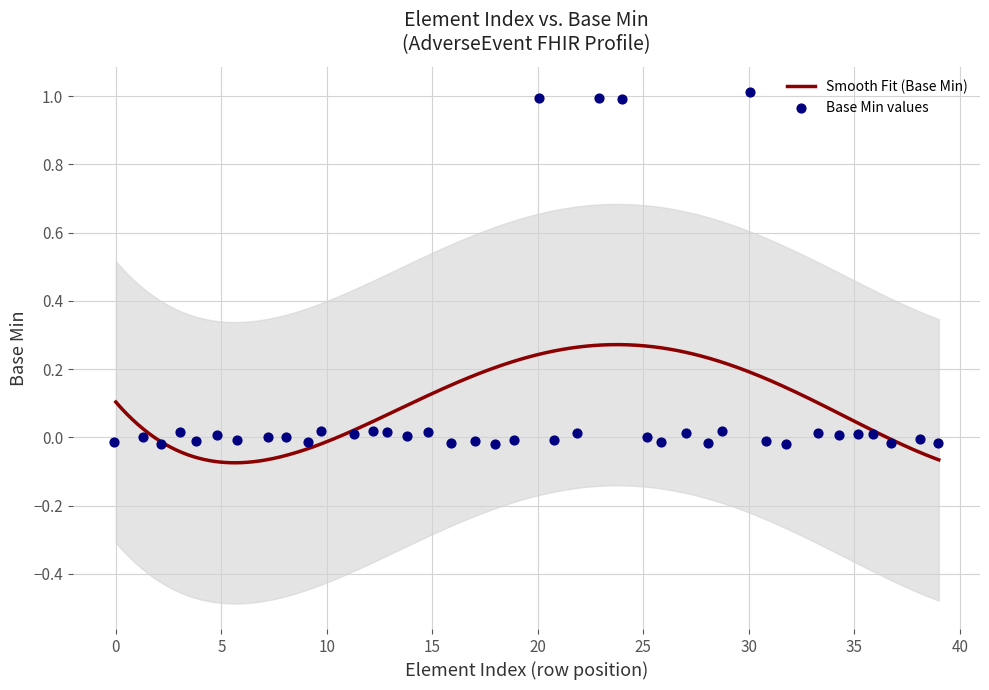

What is the change in value from 0 to 1?

+1